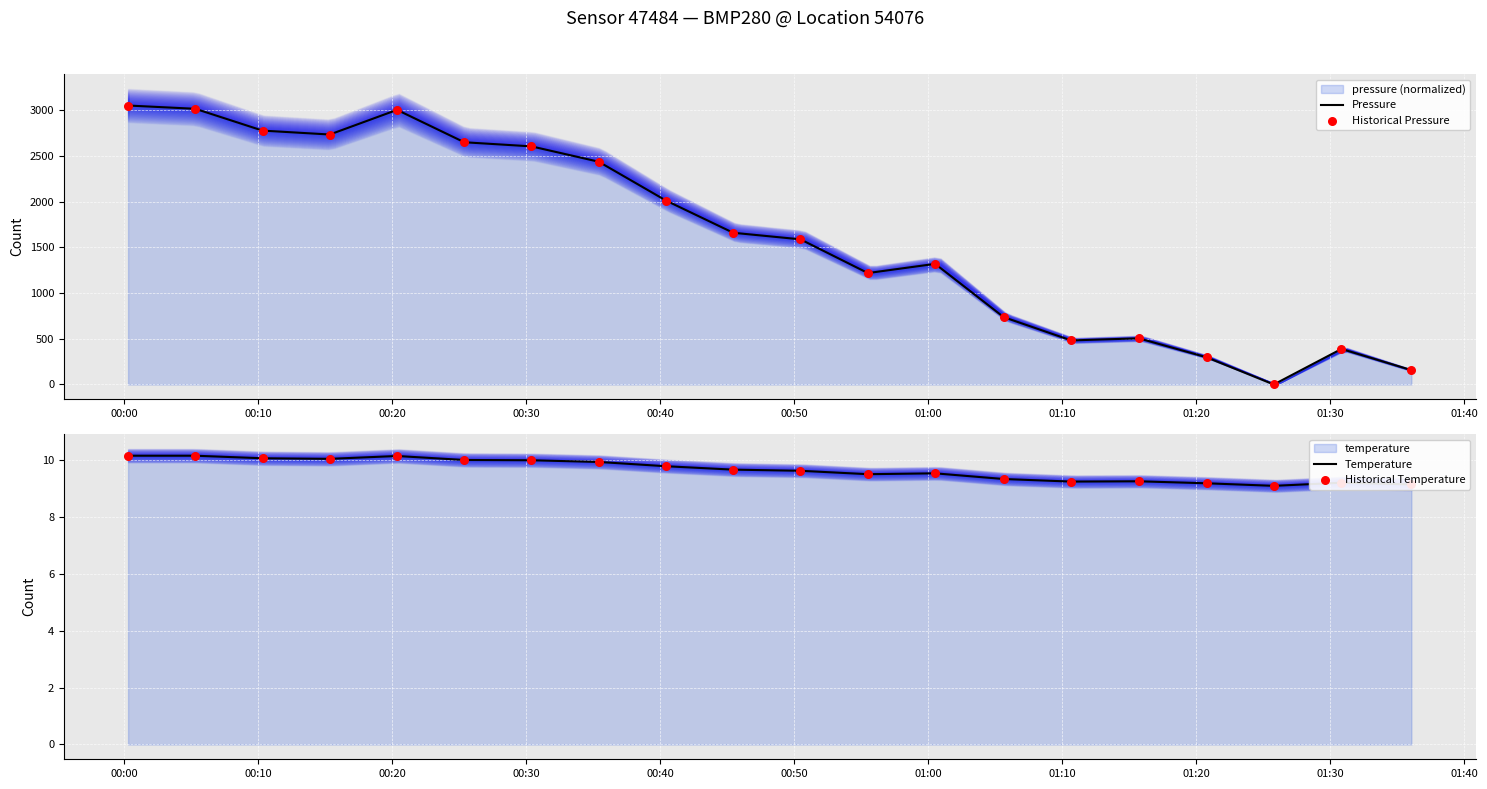

Which series has the widest spread of Y values?

Pressure